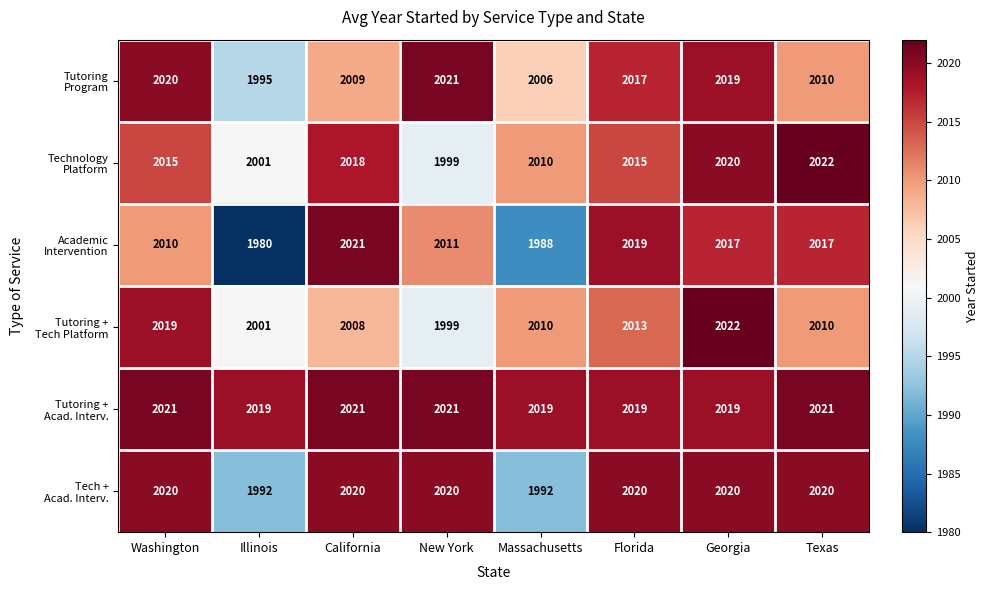

What is the smallest value displayed?

1980